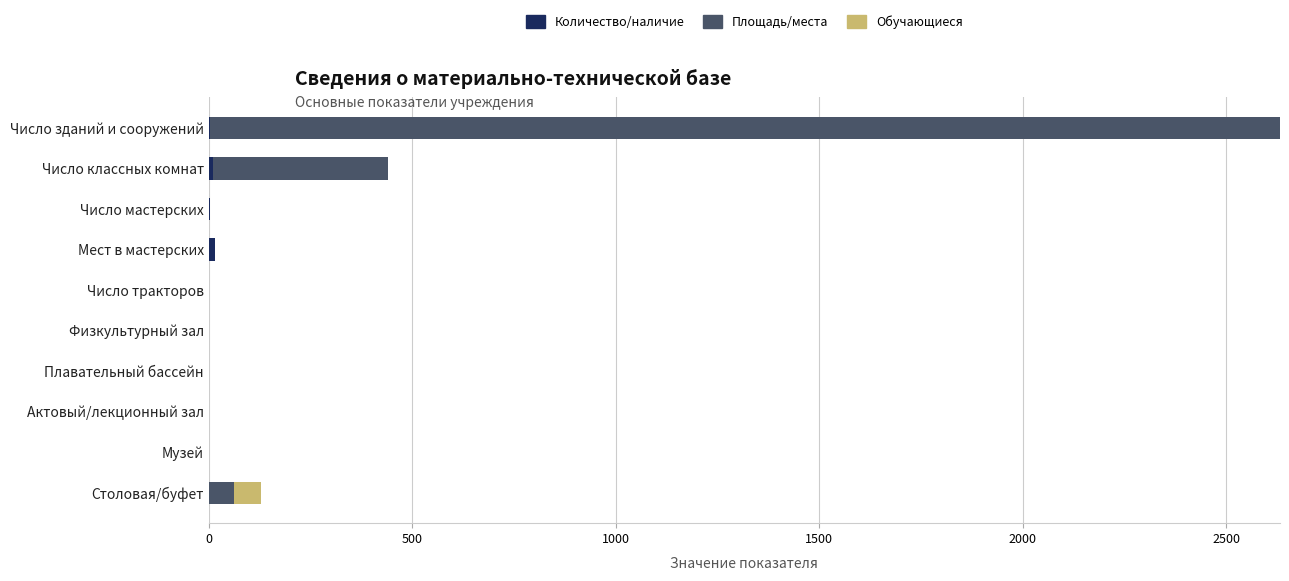

At which category is the sum across all series the highest?

Число зданий и сооружений